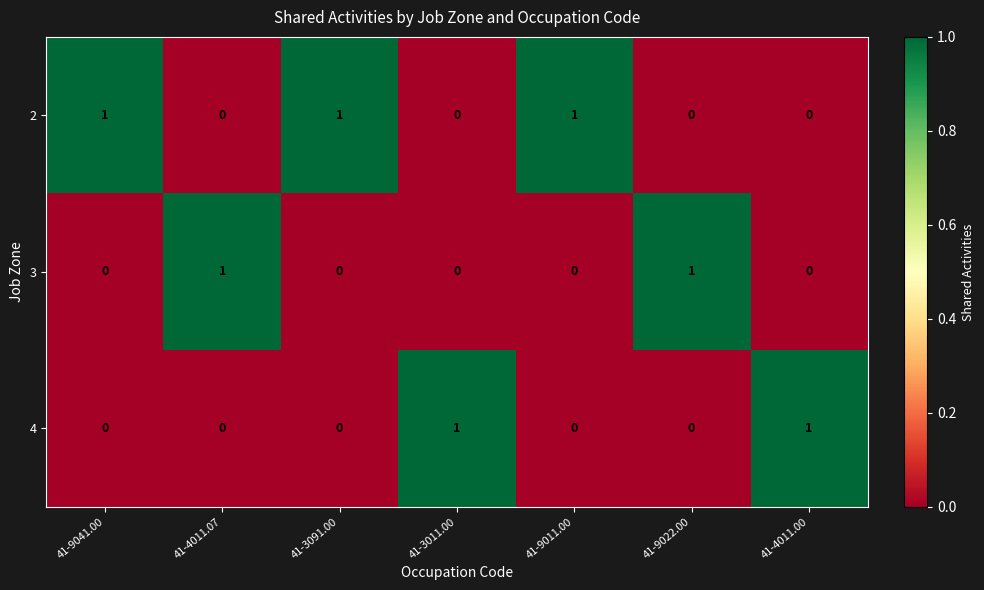

The value of 4 at 41-9041.00 is 0. True or false?

True